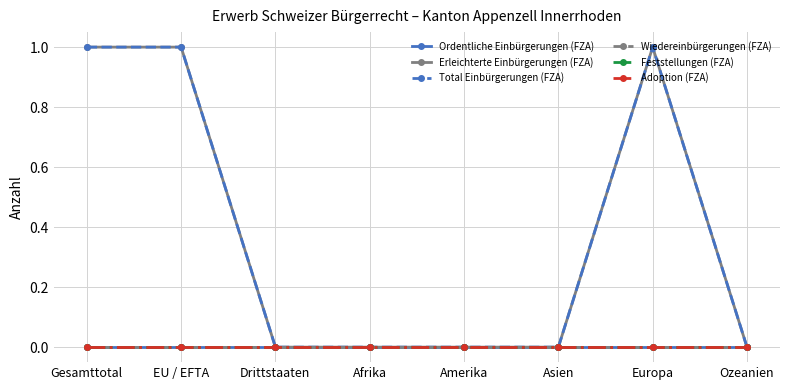

Is this an area chart (filled region under the line)?

No